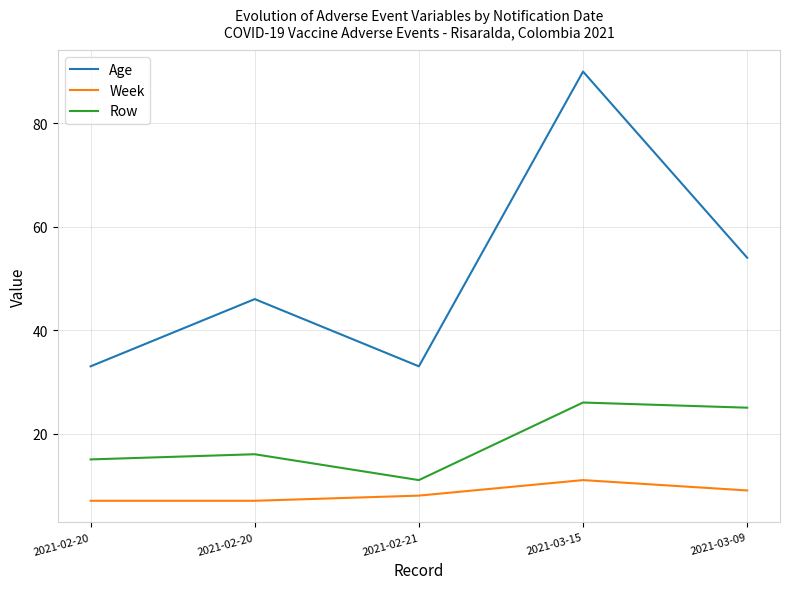

What is the sum of the Week values at 2021-03-09 and 2021-02-21?

17